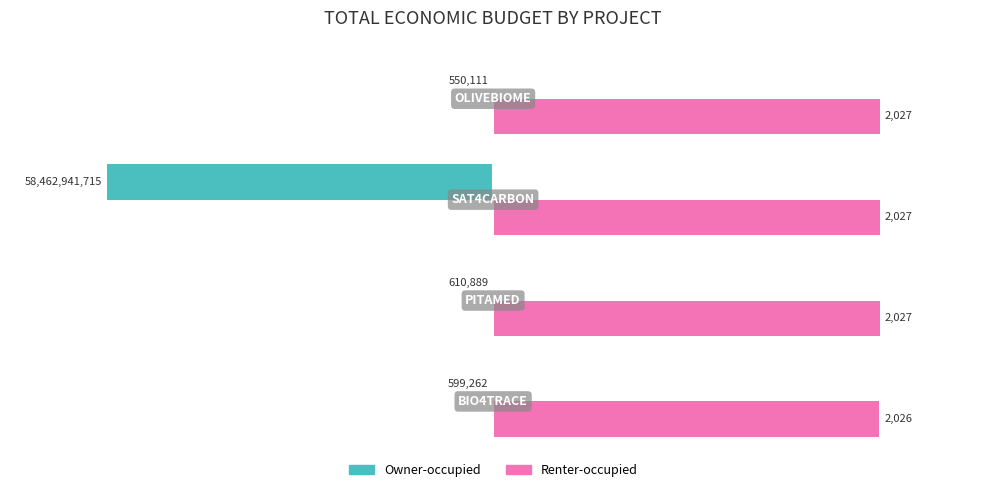

How many groups of bars are there?

4